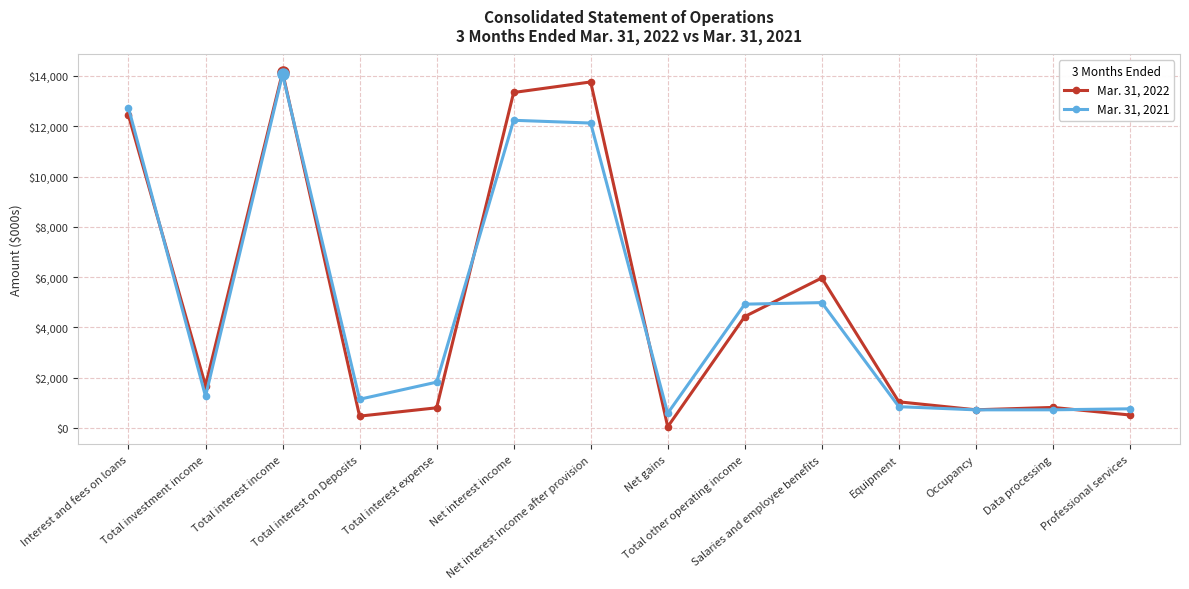

True or false: Mar. 31, 2021 has more than 1 interior local peaks.

True